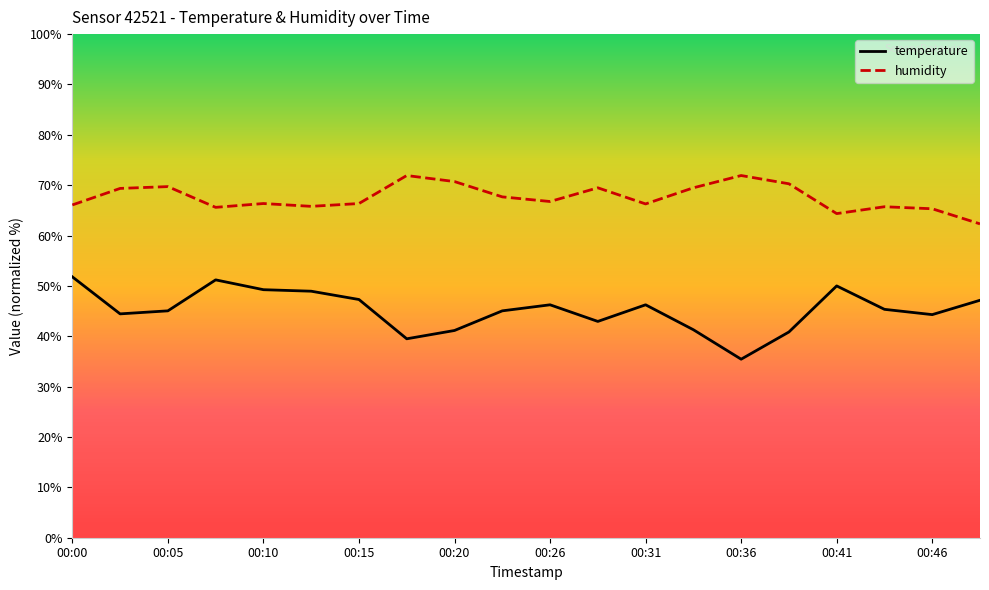

Which series has the largest total across all categories?

humidity